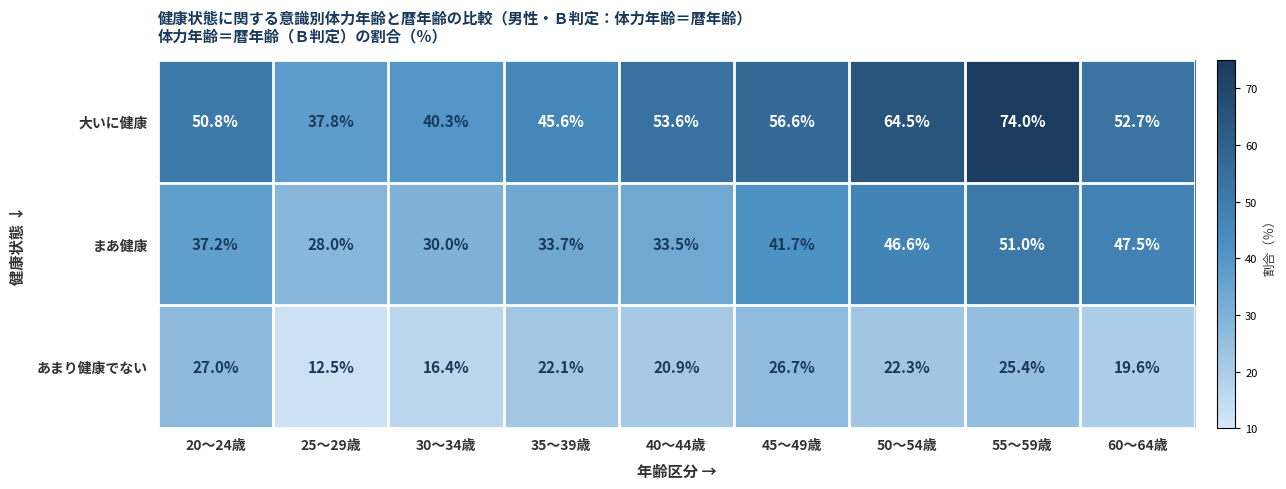

What is the total value across all series at 40～44歳?

108.0